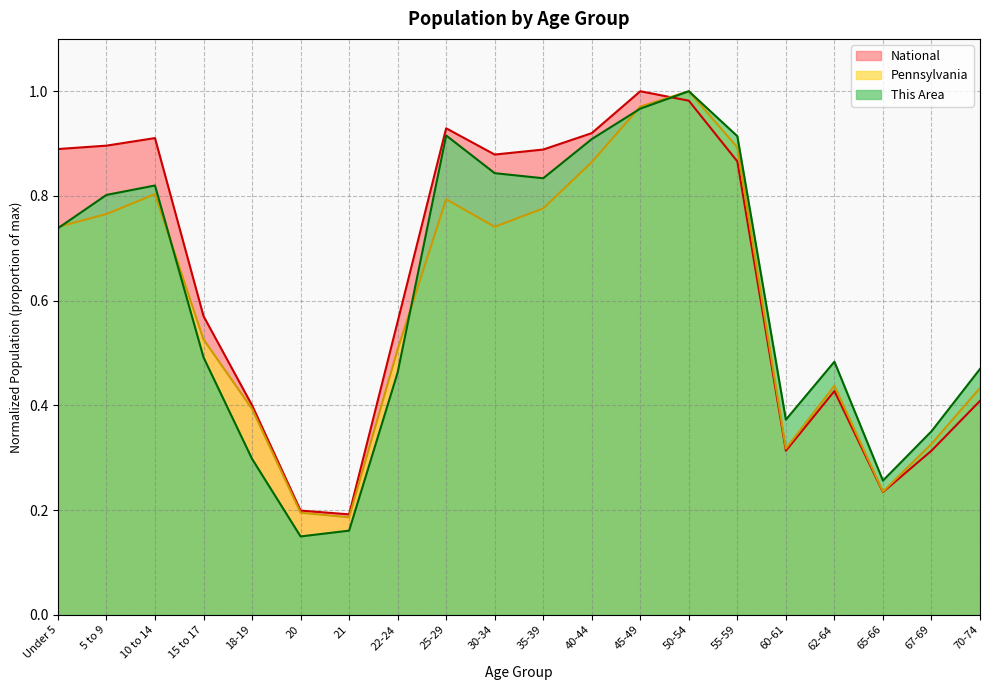

At 21, list the series in order from smallest to largest.

This Area, Pennsylvania, National